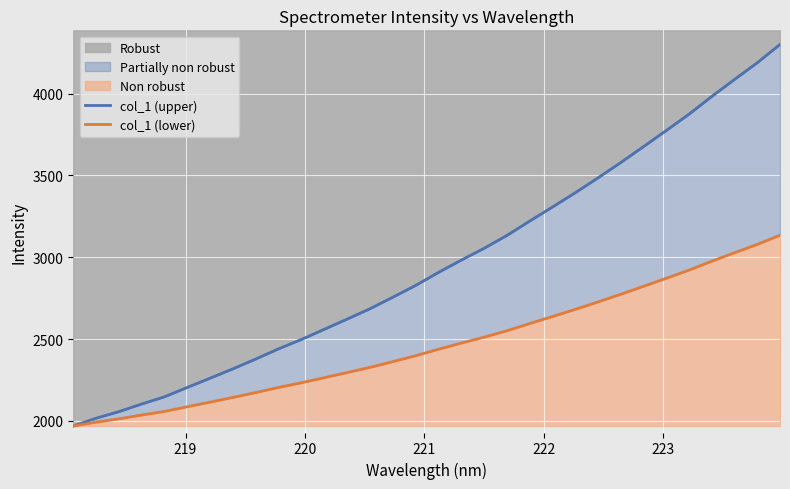

What is the minimum value for Robust?

1969.1